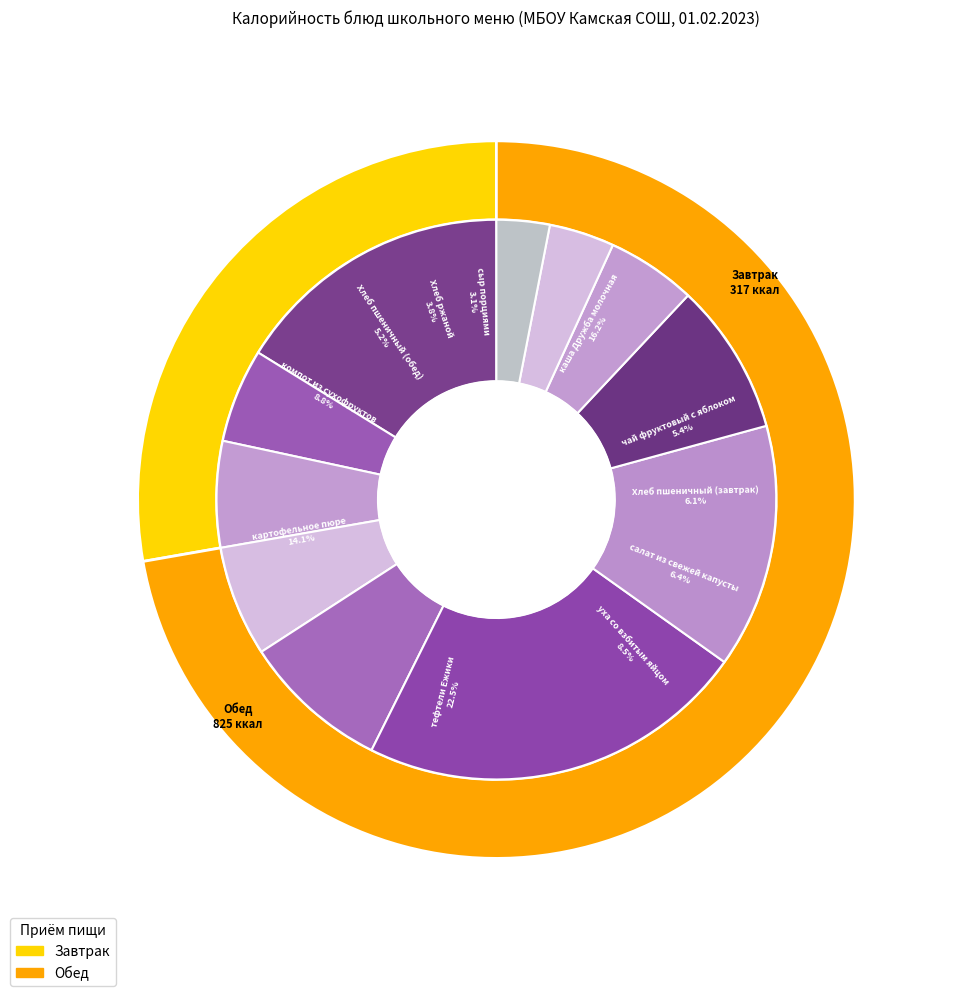

How many slices are in this pie chart?

11